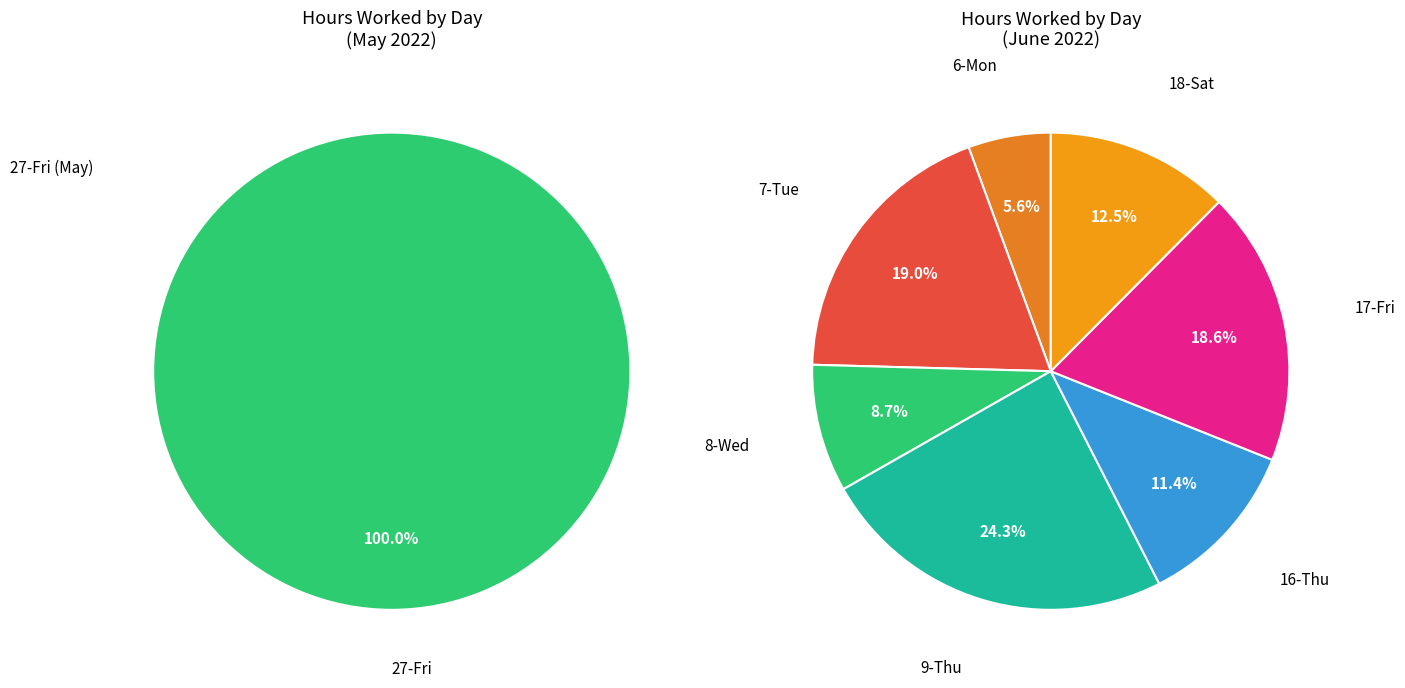

Which has a higher value, 27-Fri or 9-Thu?

27-Fri